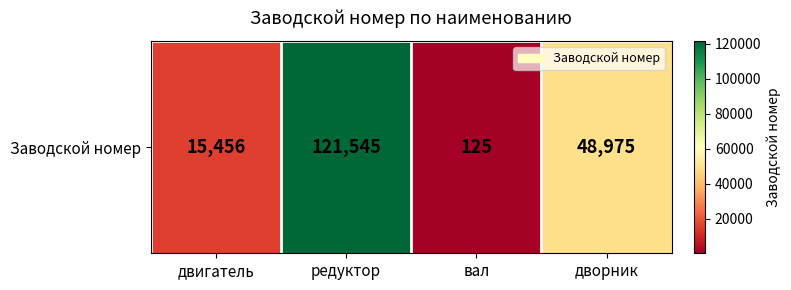

Where does the data first go above 48975?

редуктор